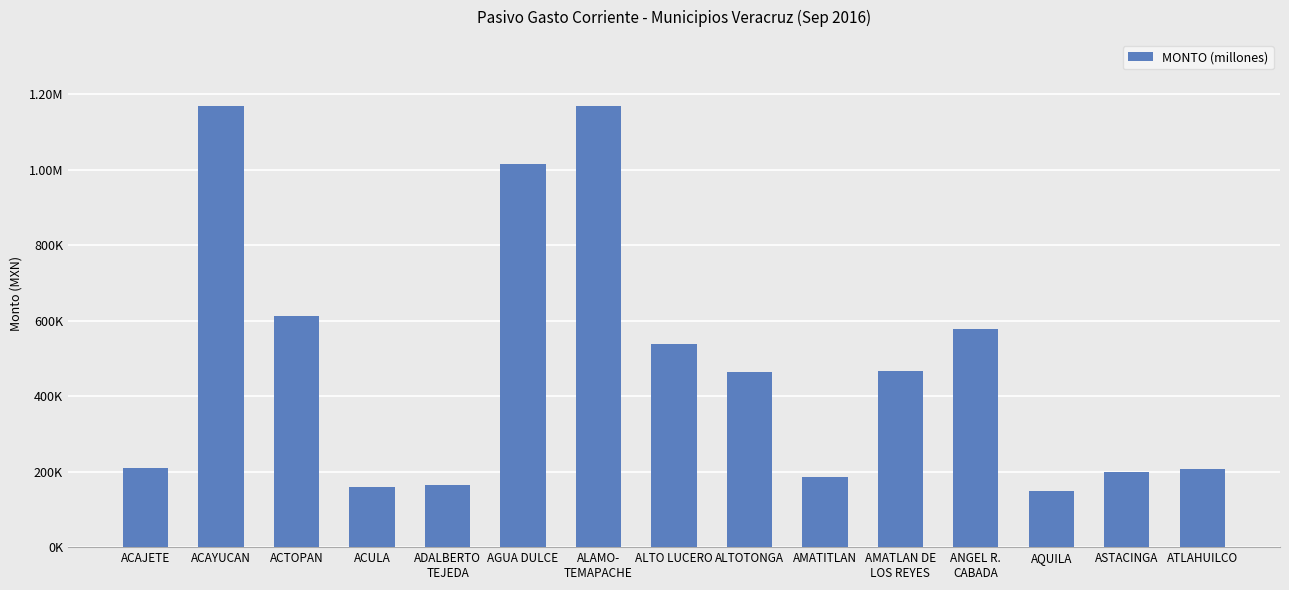

Rank the categories by value from lowest to highest.

AQUILA, ACULA, ADALBERTO
TEJEDA, AMATITLAN, ASTACINGA, ATLAHUILCO, ACAJETE, ALTOTONGA, AMATLAN DE
LOS REYES, ALTO LUCERO, ANGEL R.
CABADA, ACTOPAN, AGUA DULCE, ACAYUCAN, ALAMO-
TEMAPACHE